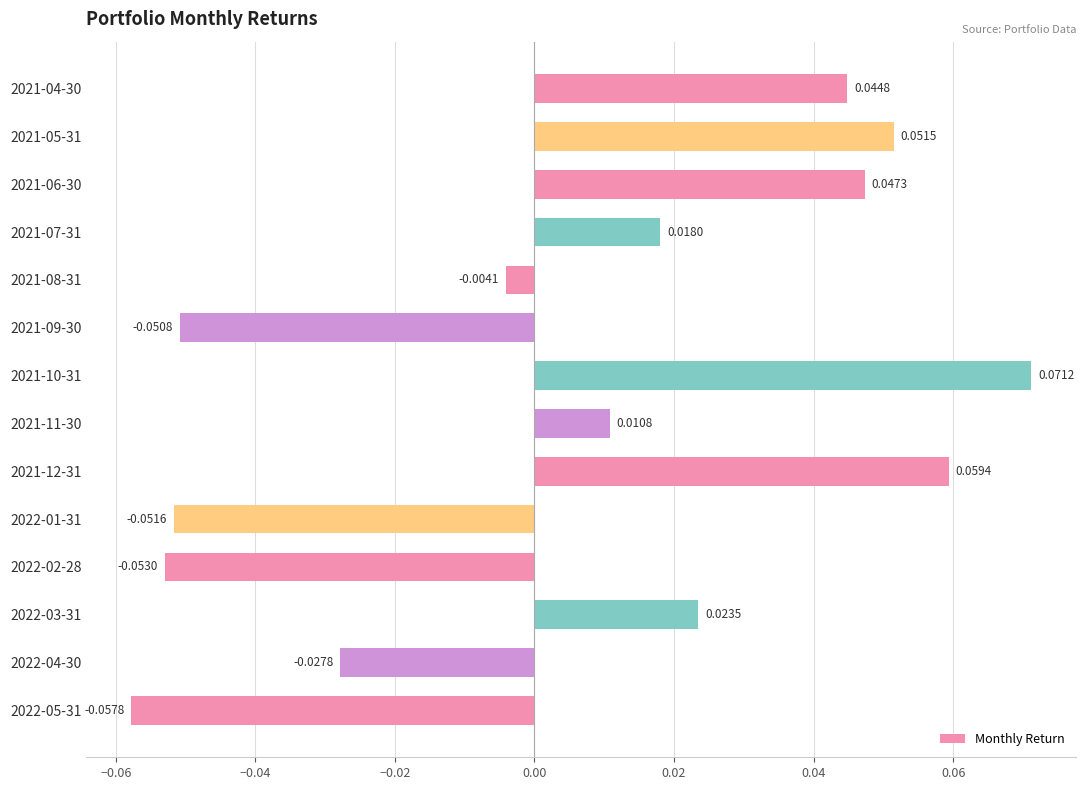

Between 2021-09-30 and 2022-05-31, which is larger?

2021-09-30